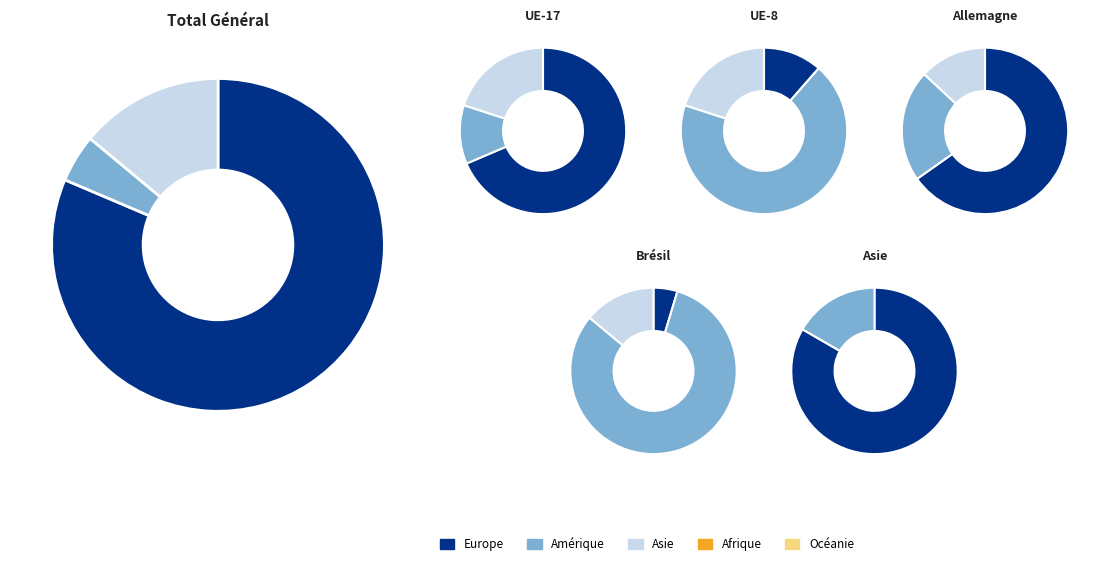

What is the change in value from Amérique to Océanie?

-2